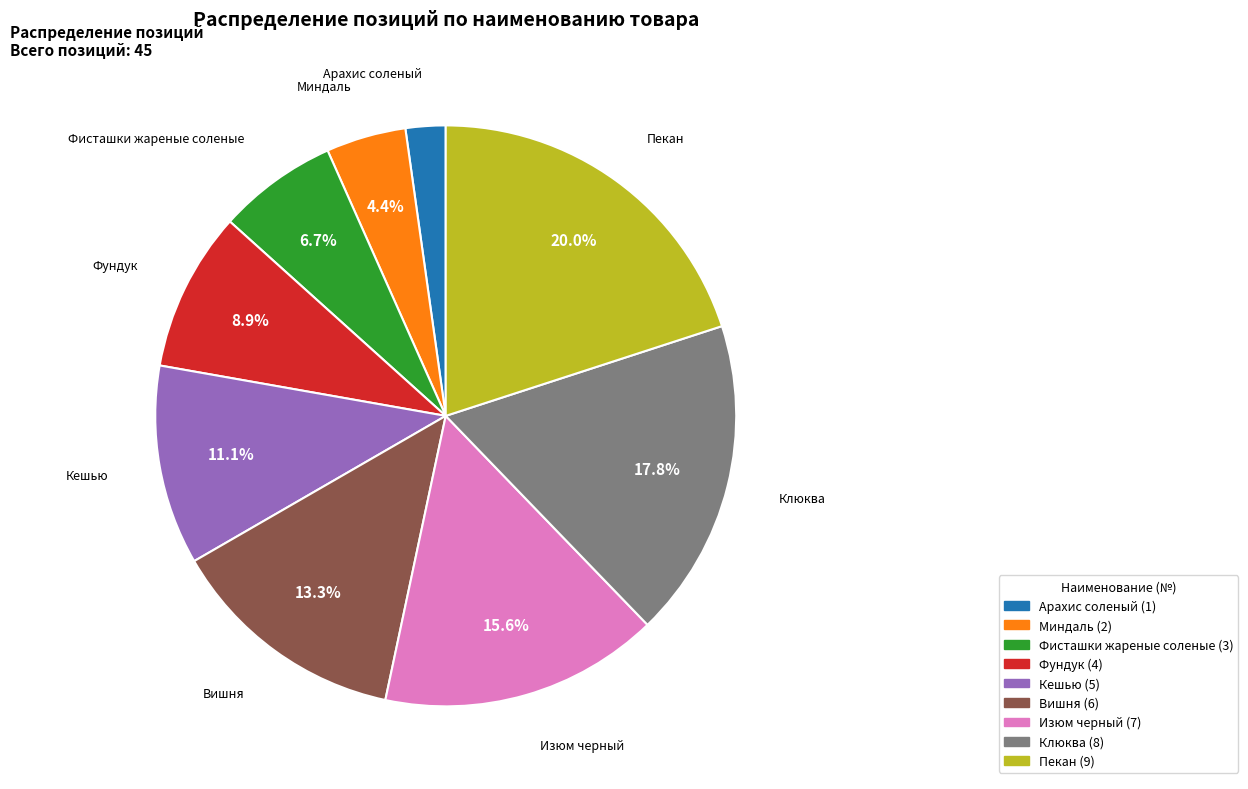

Which slice is the largest?

Пекан